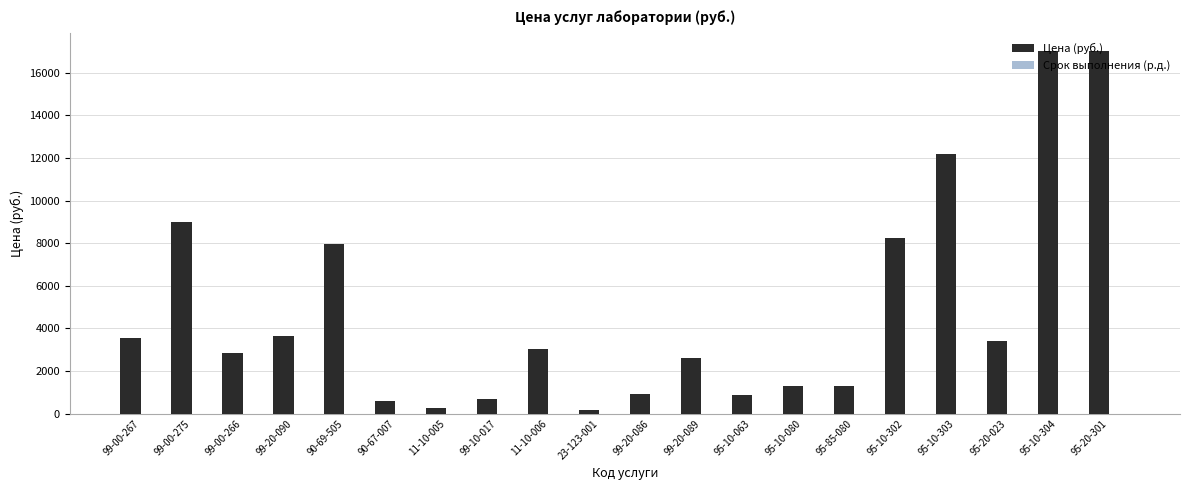

What is the highest value of the Цена (руб.) series?

17010